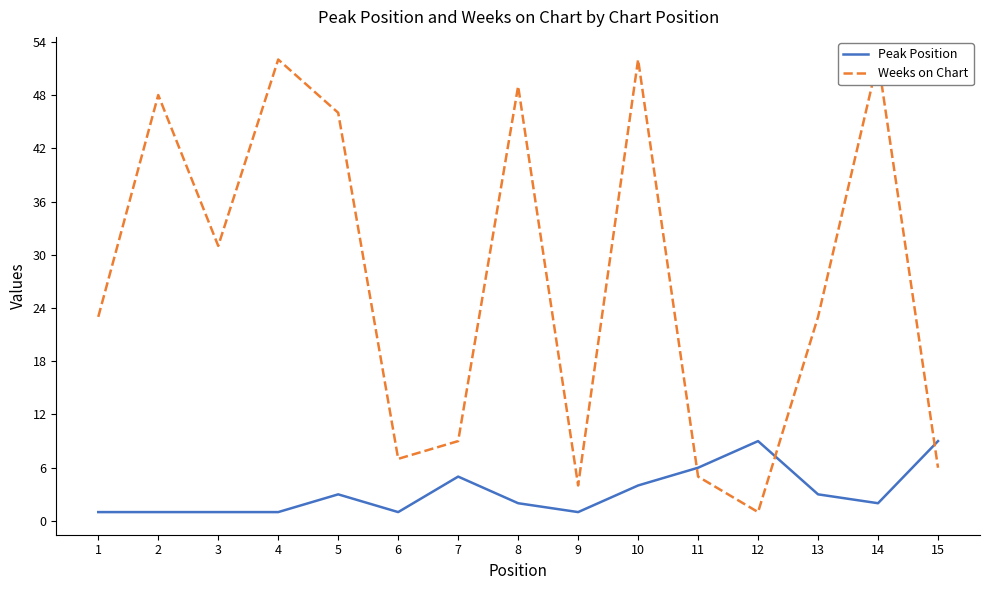

Between which two adjacent categories do Peak Position and Weeks on Chart first intersect?

10 and 11